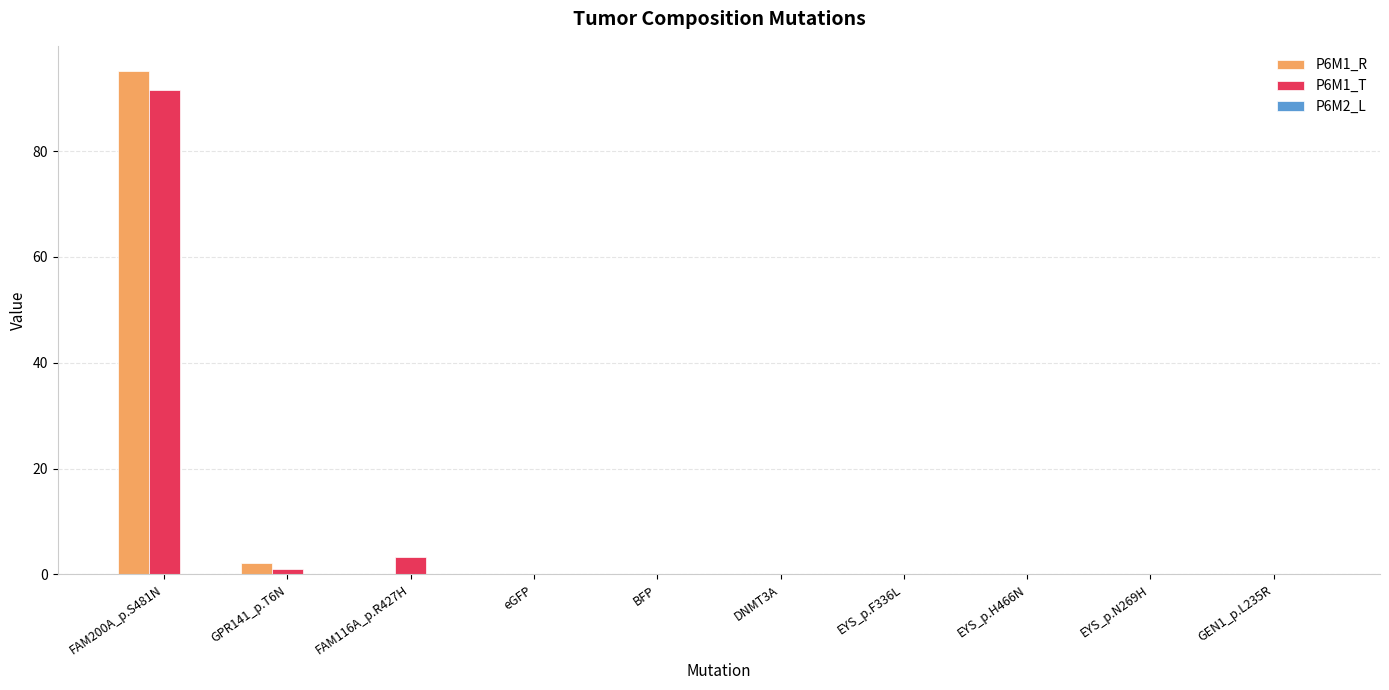

At which category is the sum across all series the highest?

FAM200A_p.S481N